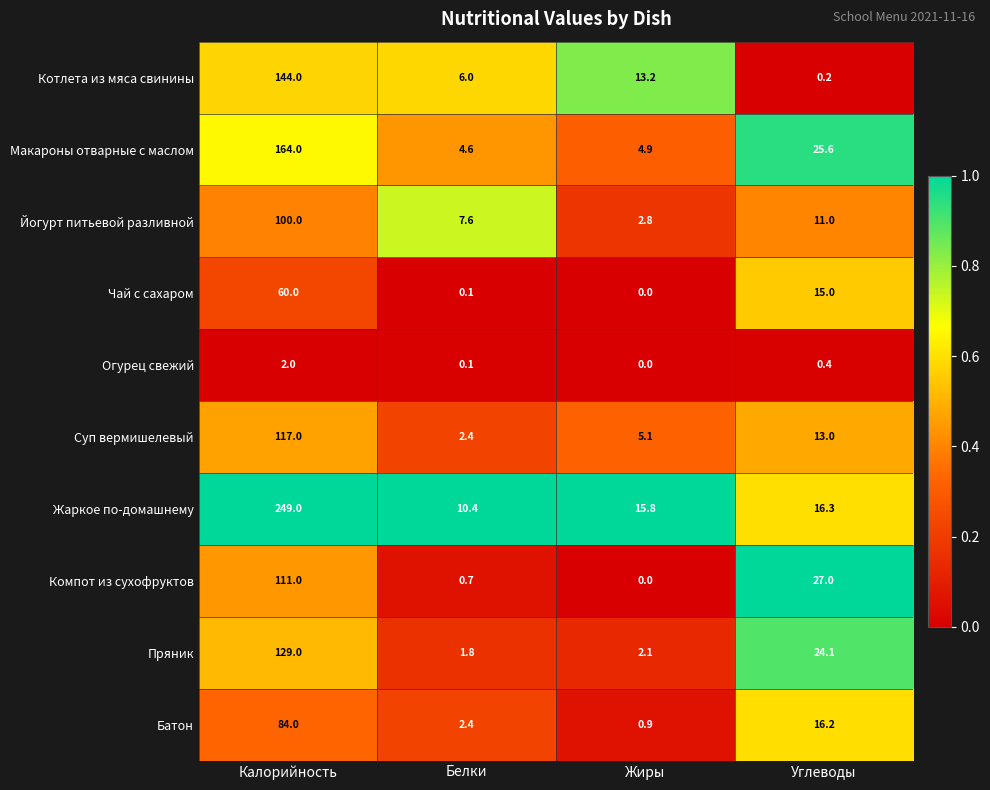

What is the sum of all Суп вермишелевый values?

137.5